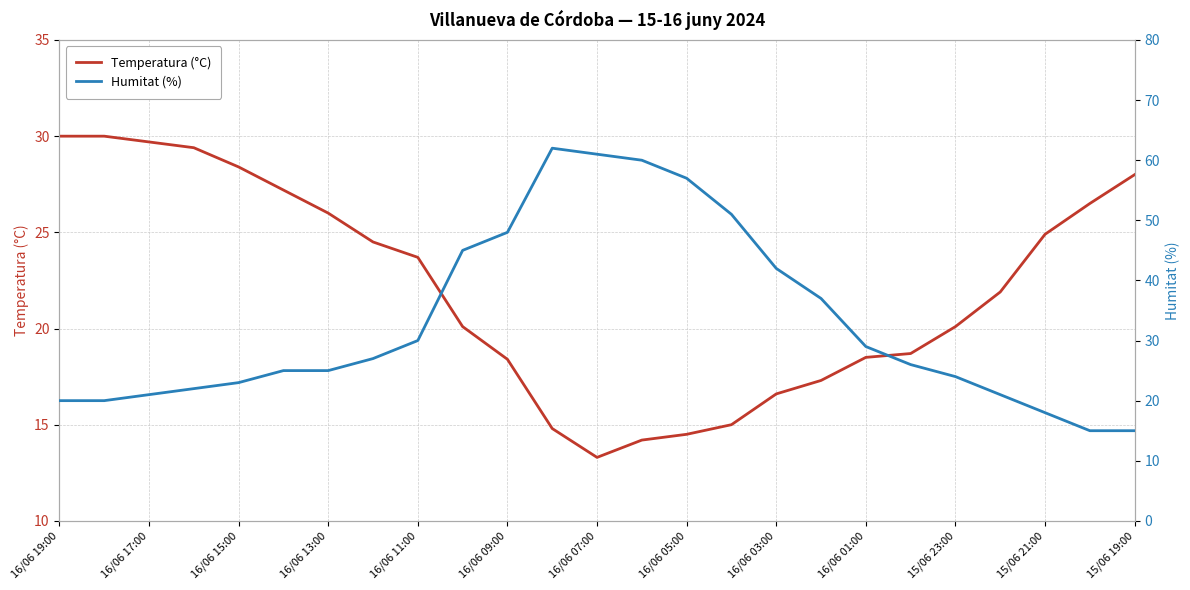

True or false: Temperatura (°C) and Humitat (%) cross at least once.

True